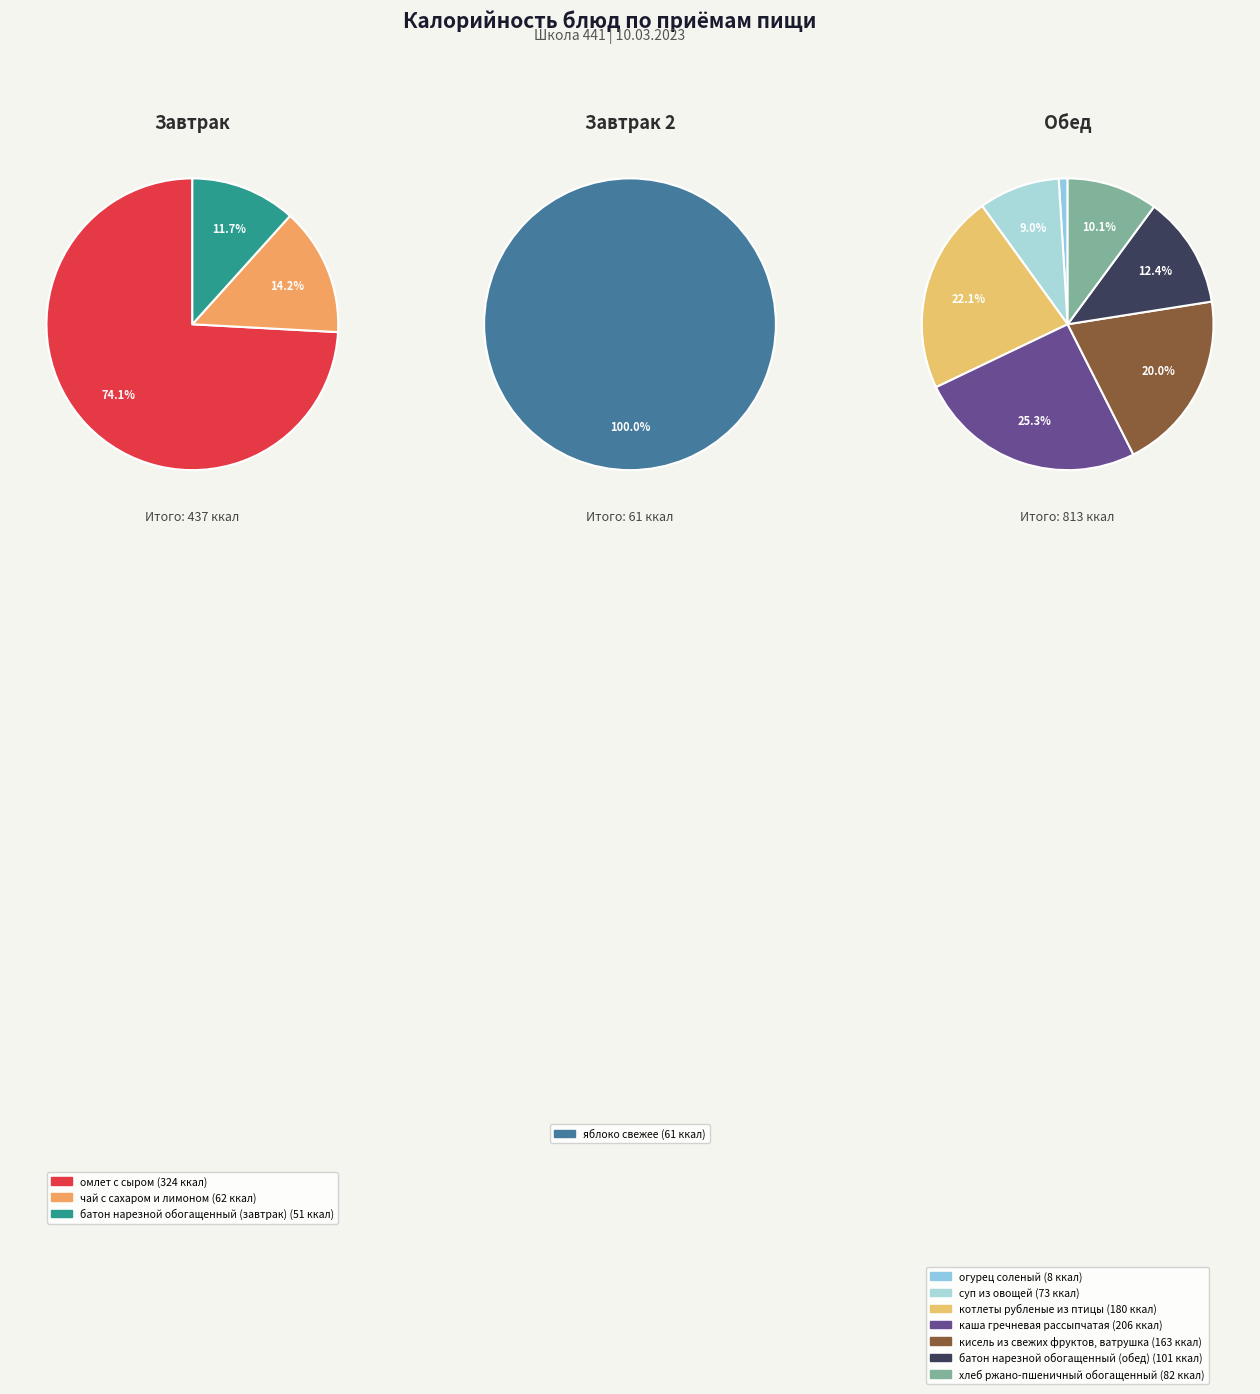

The суп из овощей slice represents 1% of the pie. True or false?

False